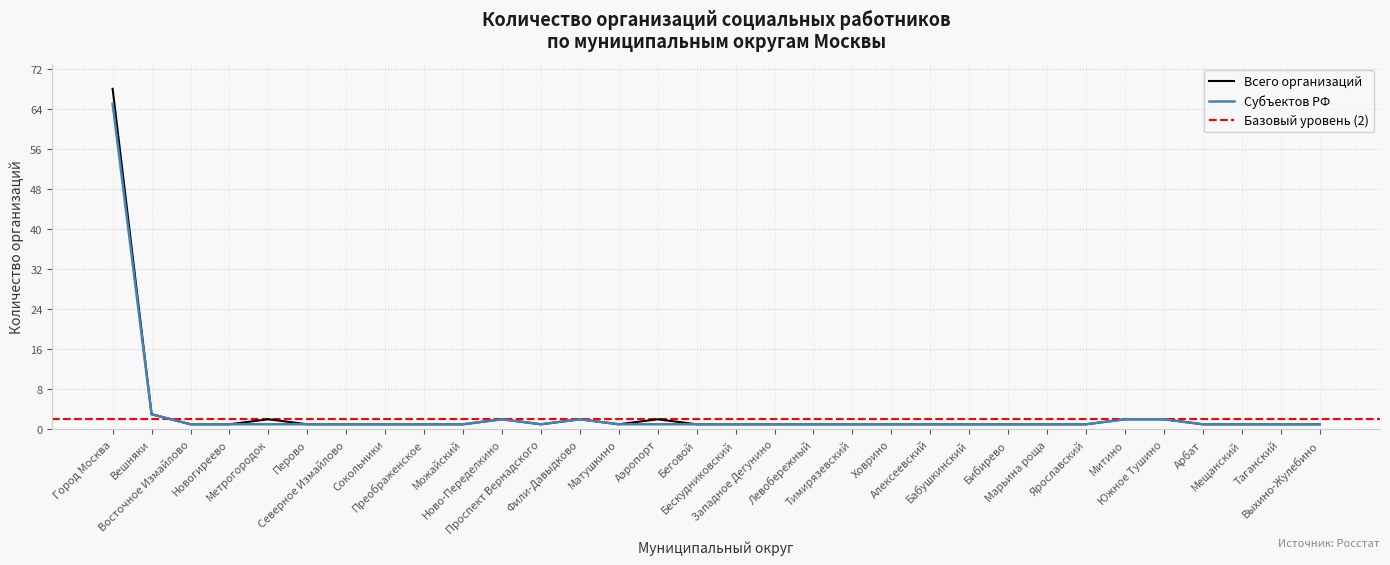

Reading left to right, extract all data points from this chart.

Всего организаций: Город Москва=68	Вешняки=3	Восточное Измайлово=1	Новогиреево=1	Метрогородок=2	Перово=1	Северное Измайлово=1	Сокольники=1	Преображенское=1	Можайский=1	Ново-Переделкино=2	Проспект Вернадского=1	Фили-Давыдково=2	Матушкино=1	Аэропорт=2	Беговой=1	Бескудниковский=1	Западное Дегунино=1	Левобережный=1	Тимирязевский=1	Ховрино=1	Алексеевский=1	Бабушкинский=1	Бибирево=1	Марьина роща=1	Ярославский=1	Митино=2	Южное Тушино=2	Арбат=1	Мещанский=1	Таганский=1	Выхино-Жулебино=1
Субъектов РФ: Город Москва=65	Вешняки=3	Восточное Измайлово=1	Новогиреево=1	Метрогородок=1	Перово=1	Северное Измайлово=1	Сокольники=1	Преображенское=1	Можайский=1	Ново-Переделкино=2	Проспект Вернадского=1	Фили-Давыдково=2	Матушкино=1	Аэропорт=1	Беговой=1	Бескудниковский=1	Западное Дегунино=1	Левобережный=1	Тимирязевский=1	Ховрино=1	Алексеевский=1	Бабушкинский=1	Бибирево=1	Марьина роща=1	Ярославский=1	Митино=2	Южное Тушино=2	Арбат=1	Мещанский=1	Таганский=1	Выхино-Жулебино=1